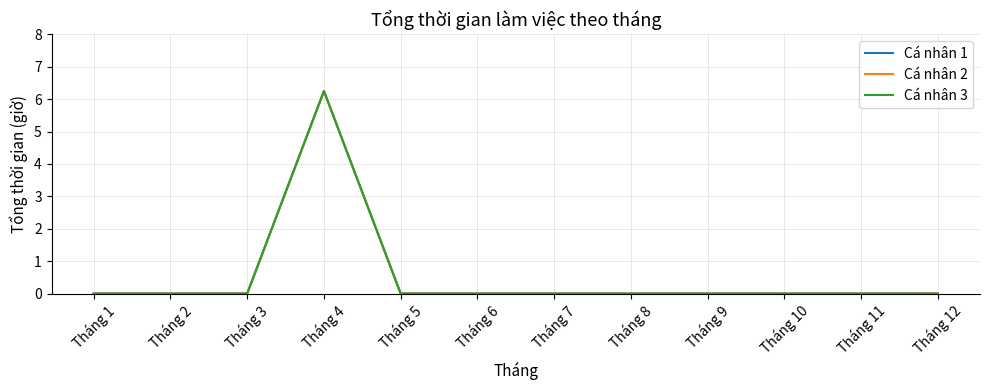

Does the chart display data point markers on the line(s)?

No